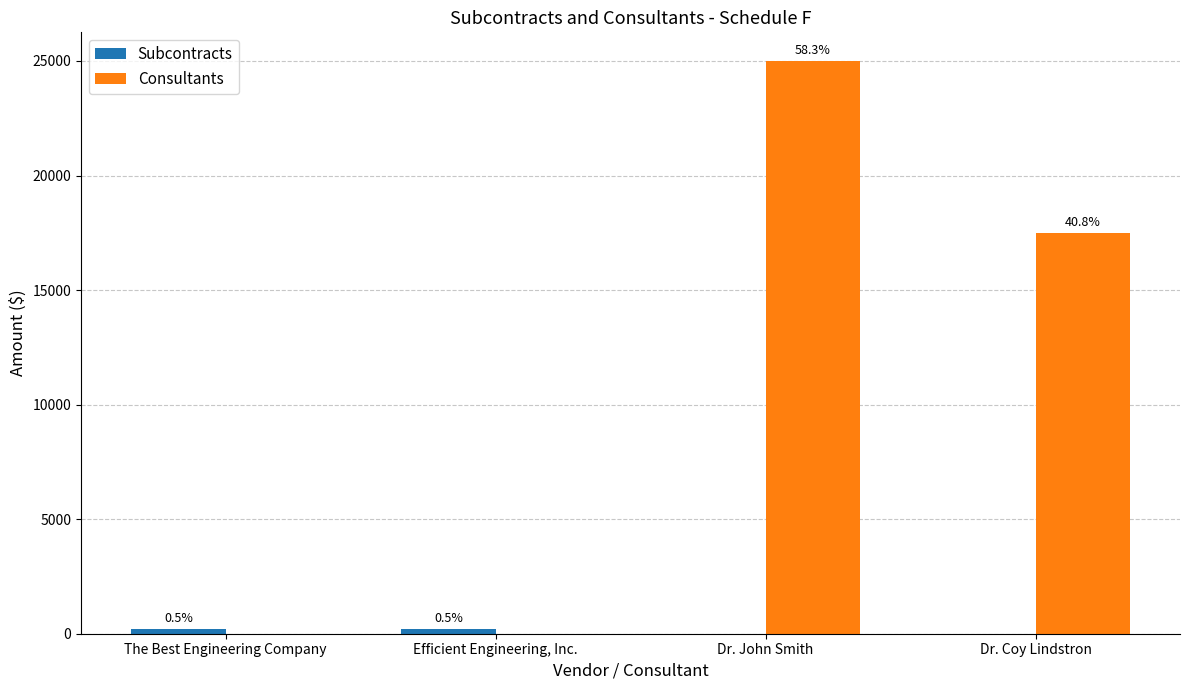

Are the bars grouped side by side (vs. stacked)?

Yes